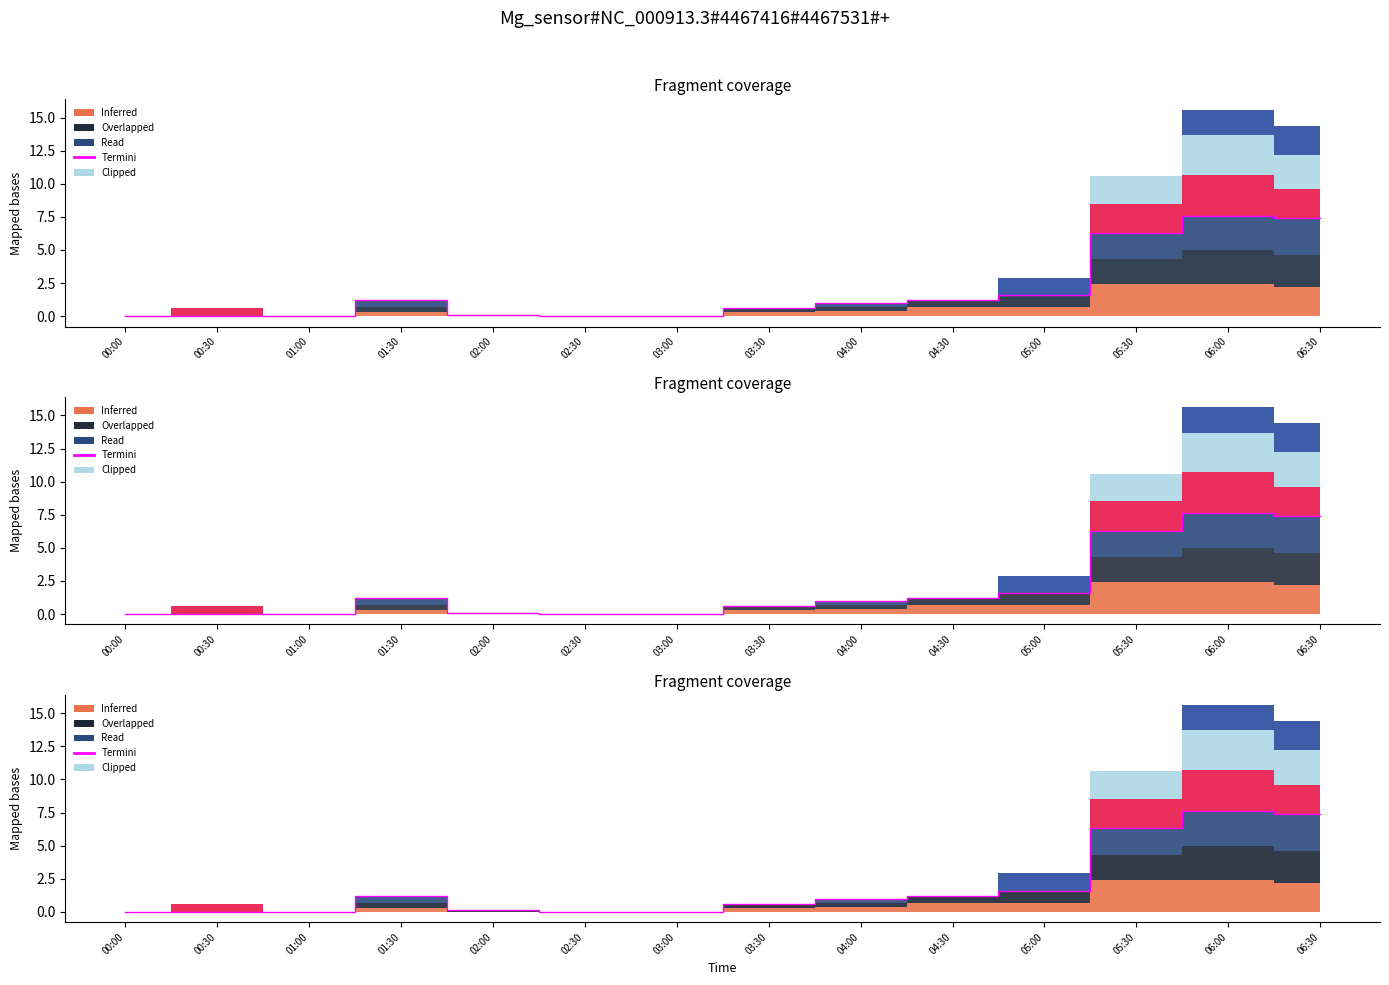

What is the change in value from 03:30 to 06:30?

+6.8